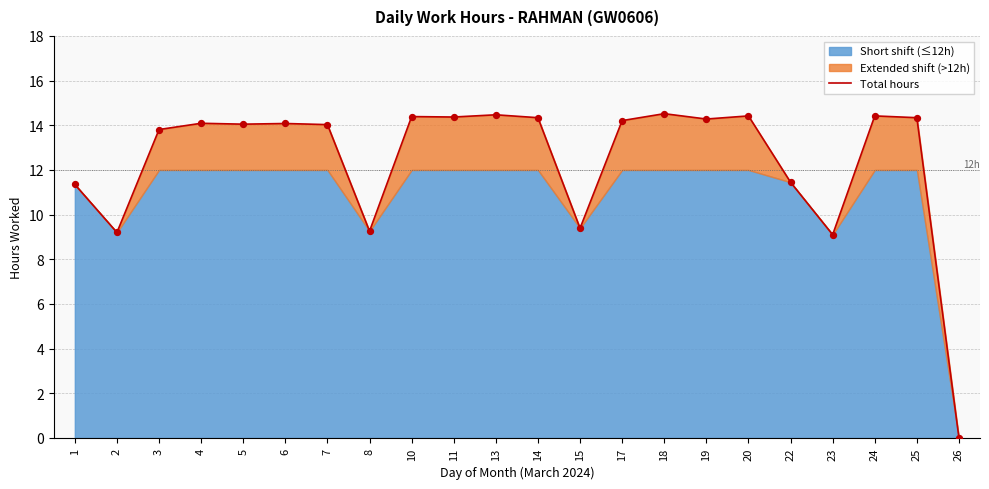

Which has a higher value, 19 or 8?

19